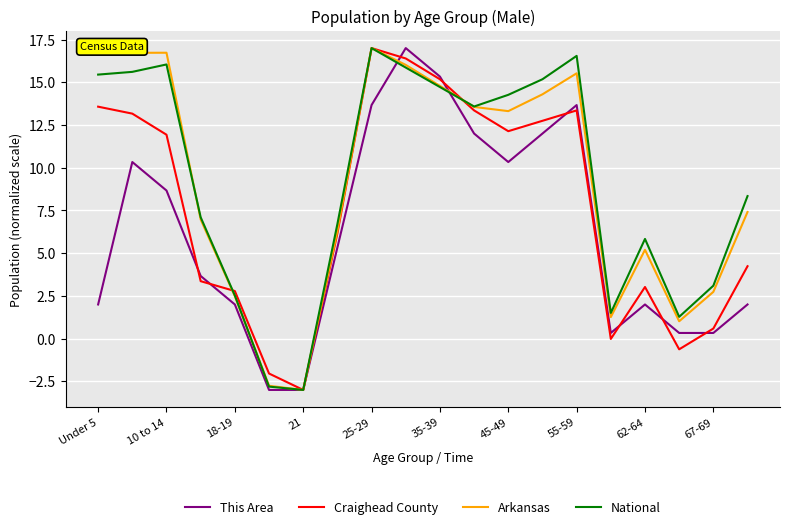

What is the lowest value of the Craighead County series?

-3.0